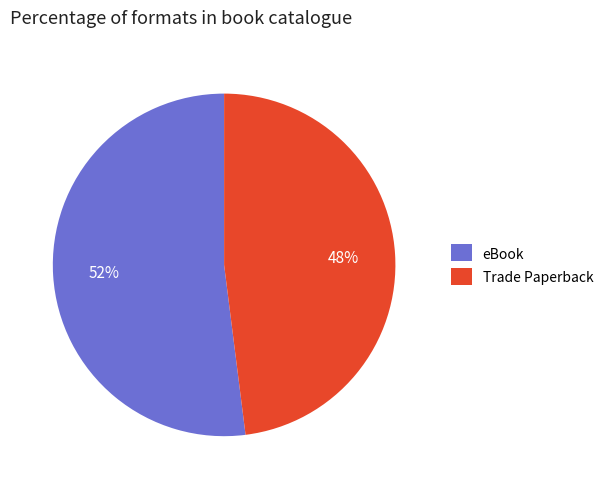

To the nearest percent, what is the difference between the largest and smallest slice percentages?

4%